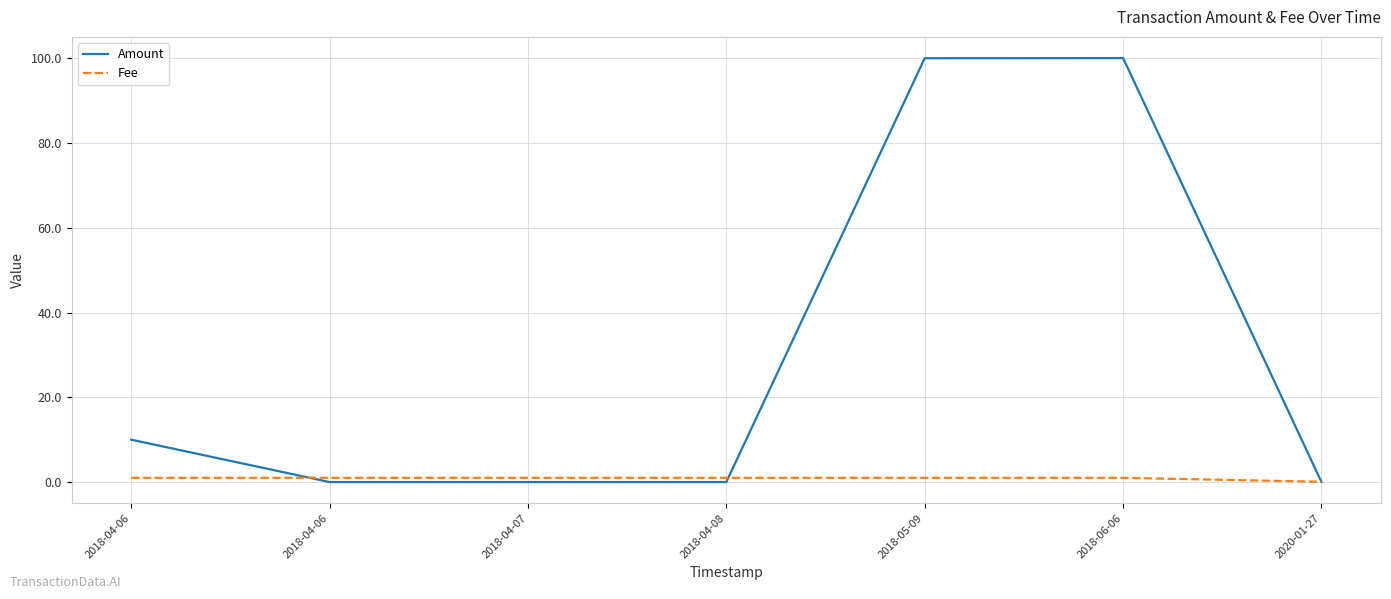

Where is the first local maximum for Amount?

2018-06-06